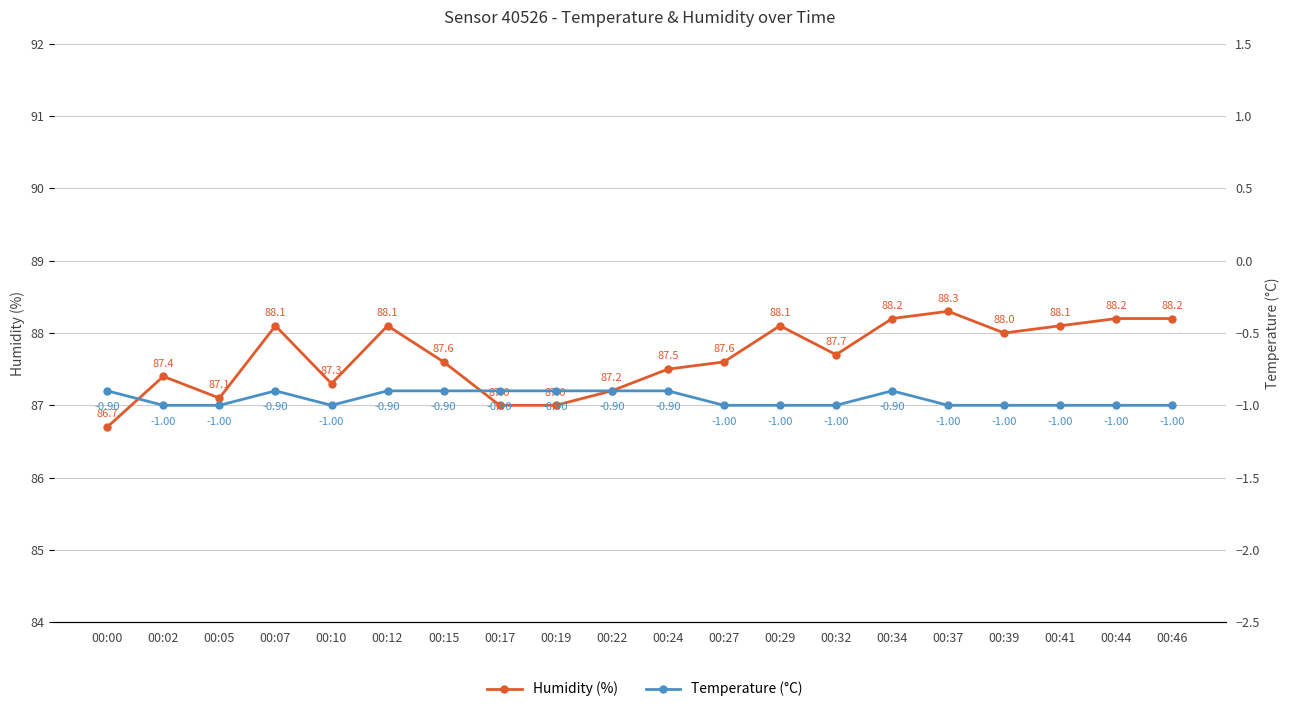

How many lines are shown in the chart?

2